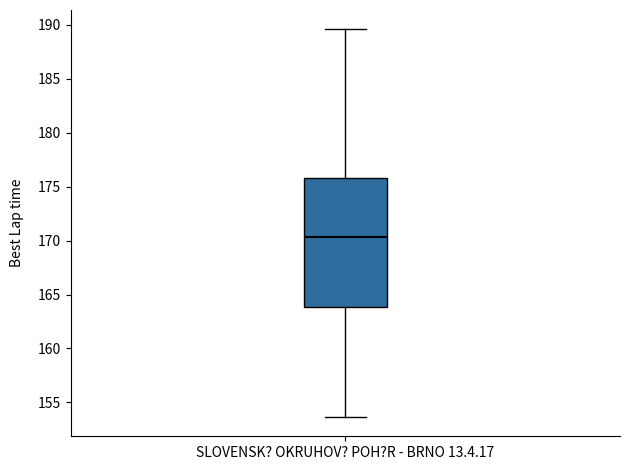

Transcribe this box plot: give where the median line is, the range the box spans, and where the two whiskers end, as read against the y-axis. The values are not printed on the chart, so give them approximately, as read against the axis.

median 170.5, box 164.0 to 176.0, whiskers 153.5 to 189.5